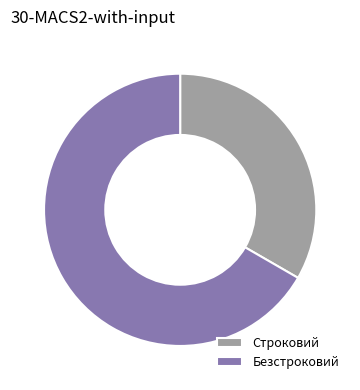

Rank the categories by value from lowest to highest.

Строковий, Безстроковий